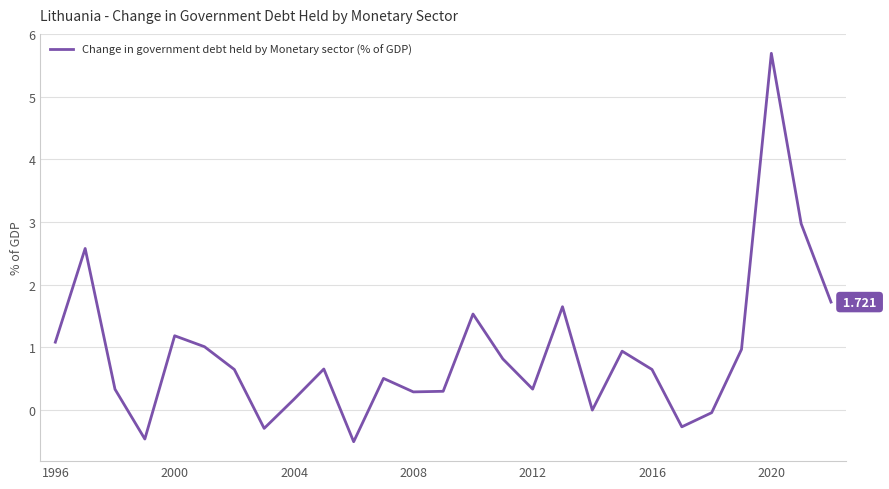

True or false: there are more than 1 points higher than both neighbors.

True